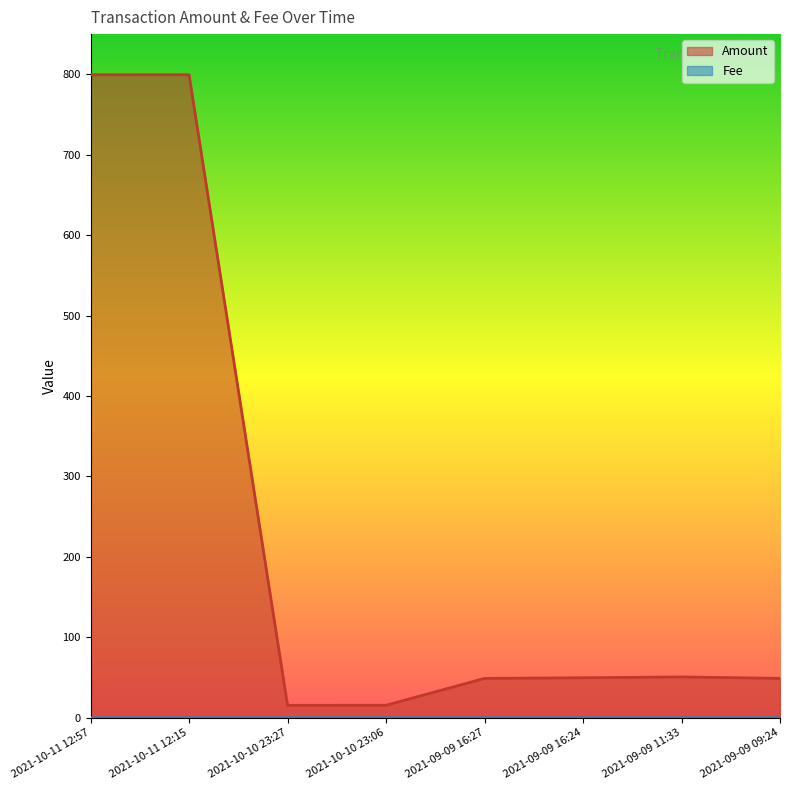

True or false: Fee and Amount intersect in this chart.

False